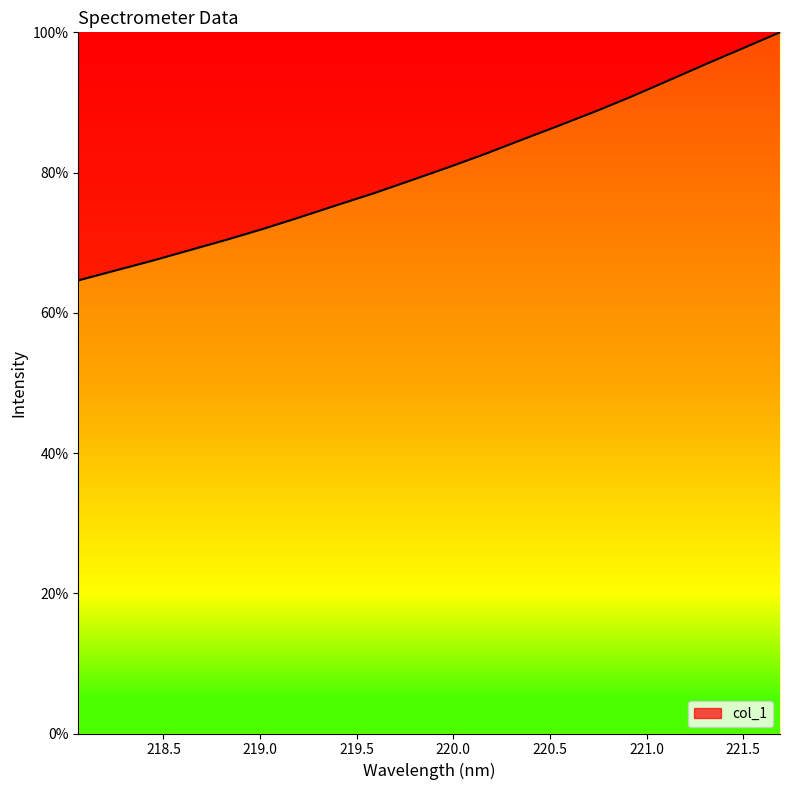

What is the difference between the maximum and minimum values?

35.4